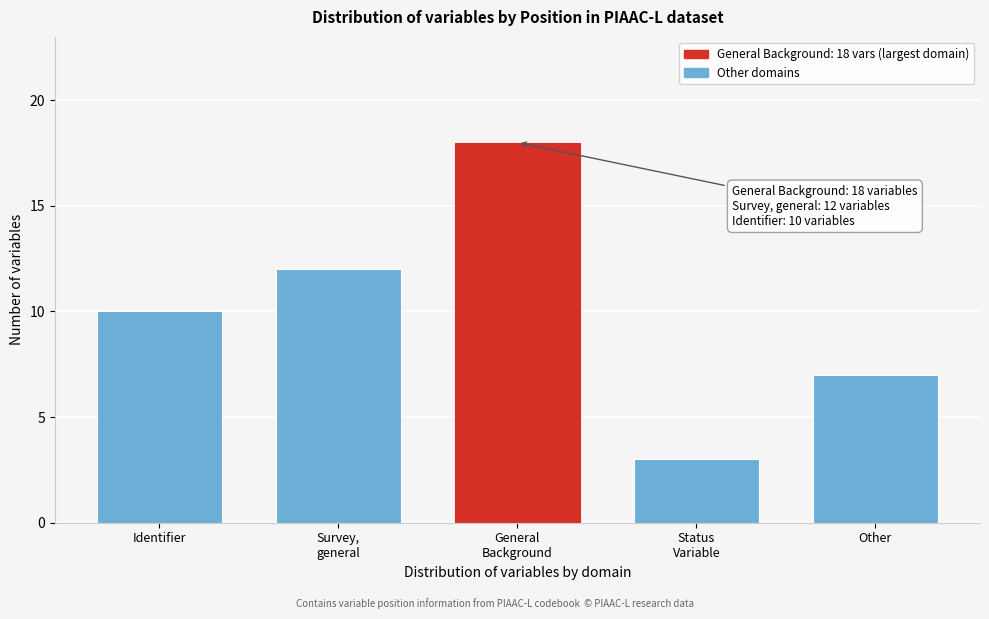

Reading left to right, list all the values displayed in this chart.

10	12	18	3	7